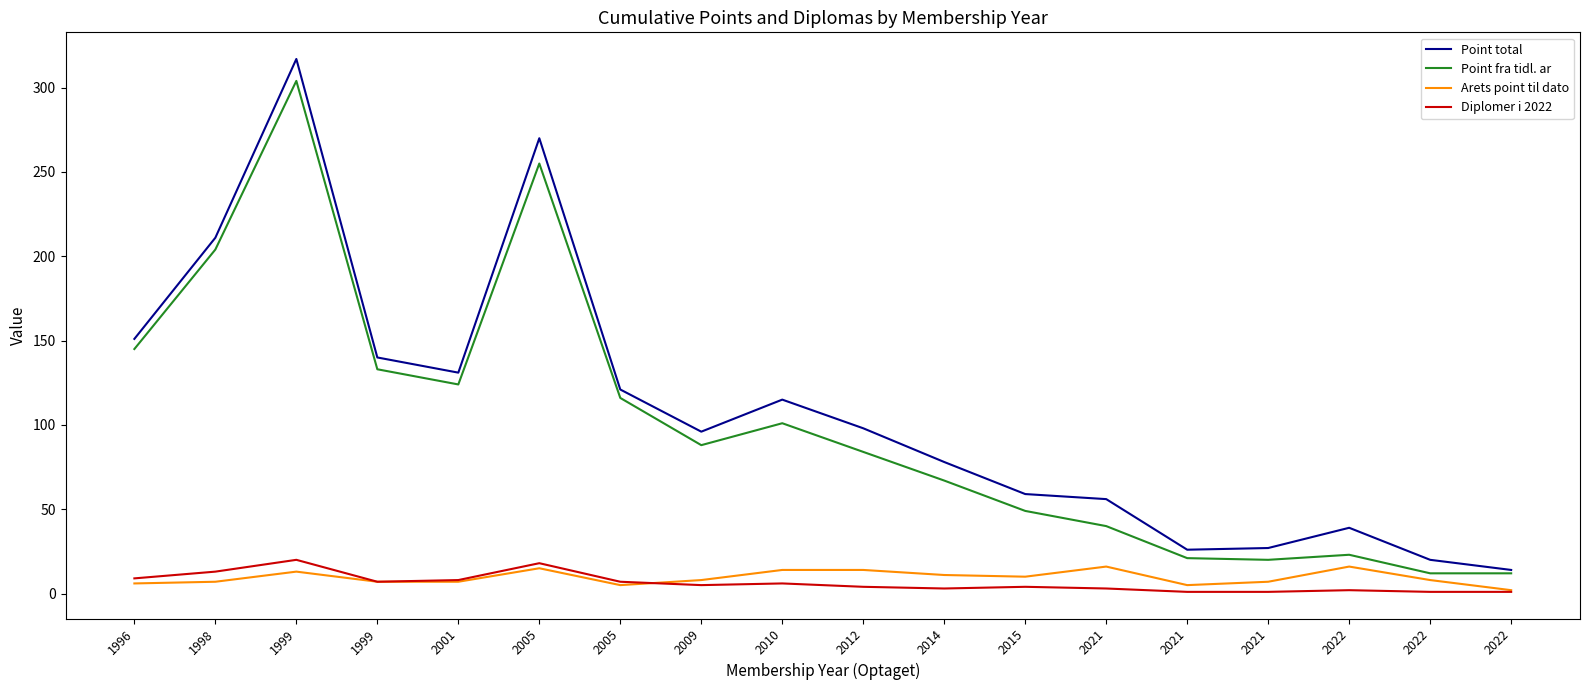

At which category is the sum across all series the highest?

1999